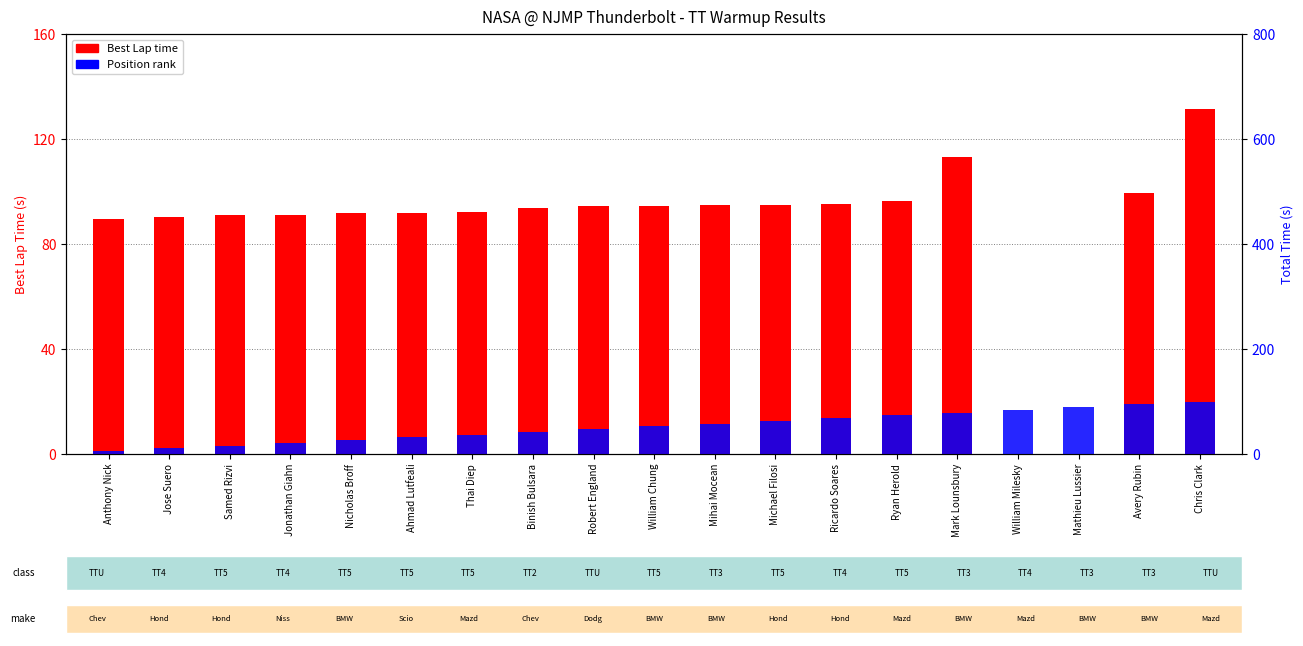

The value of Best Lap time at Ryan Herold is 48.5. True or false?

False